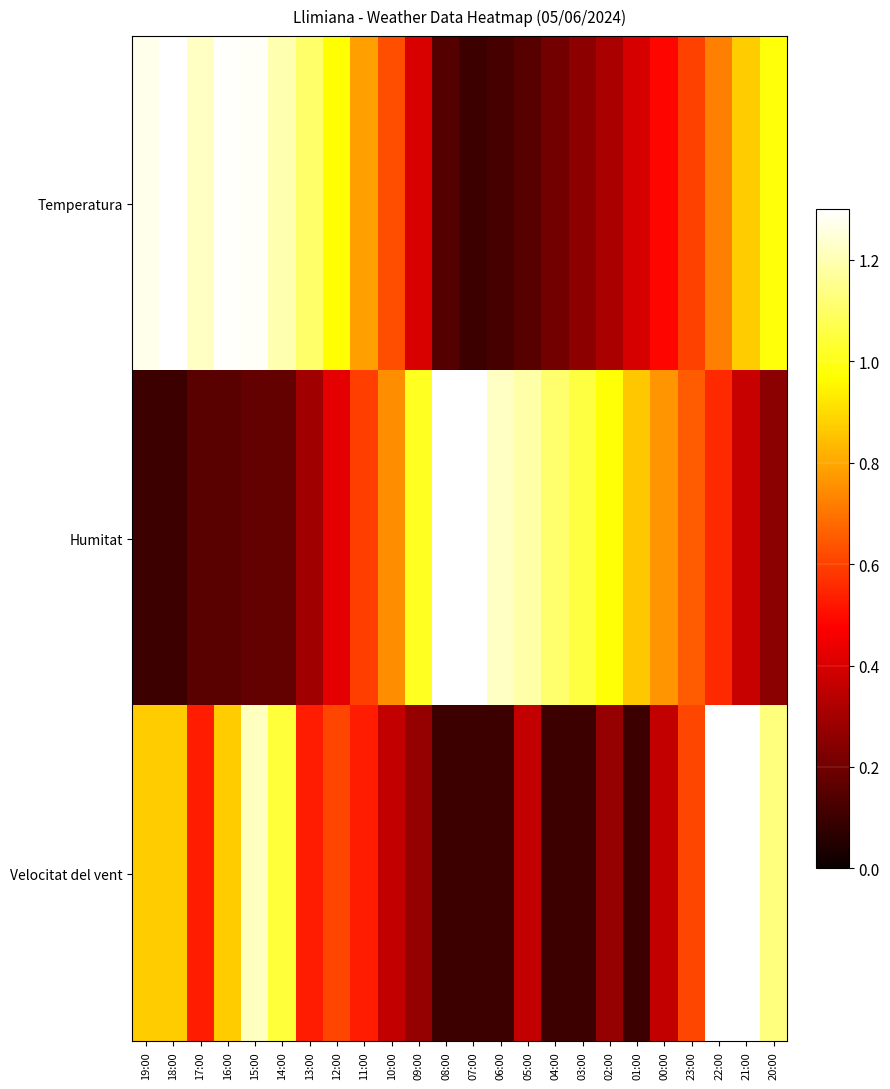

What is the minimum value shown in the chart?

0.1